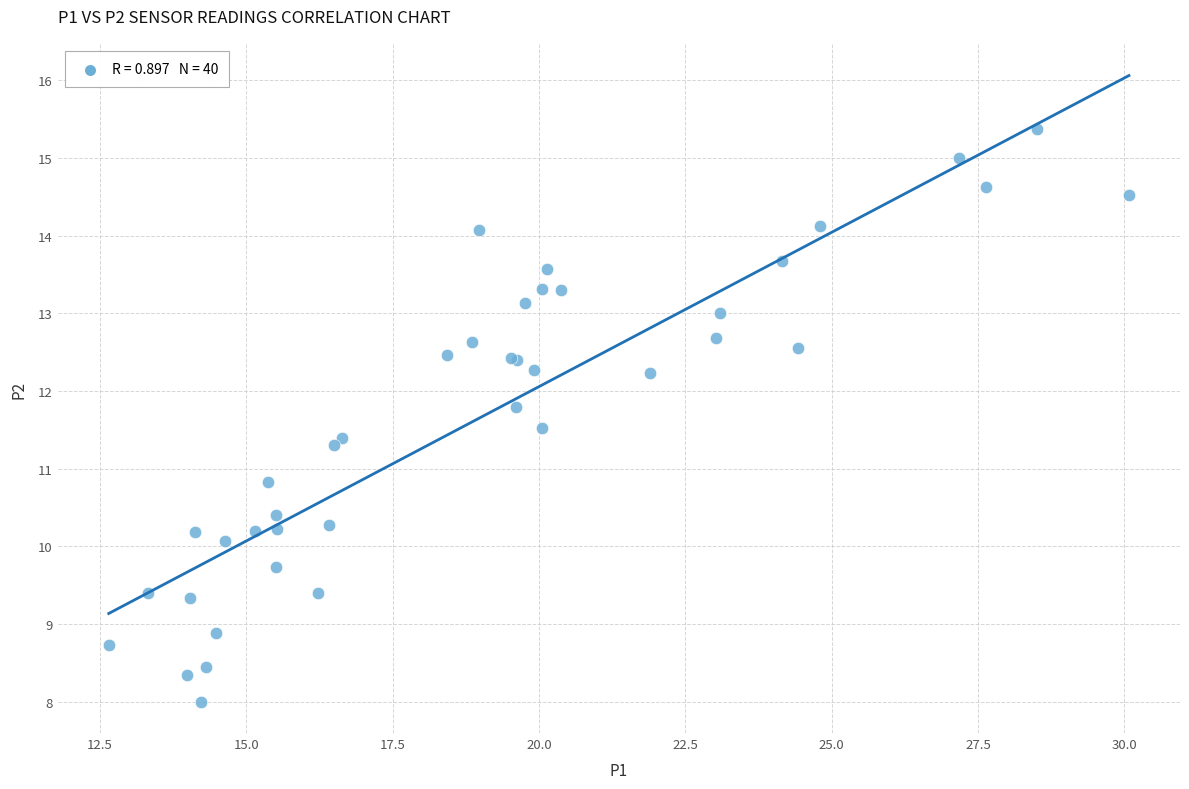

What Y value in the scatter plot is closest to 11?

10.8